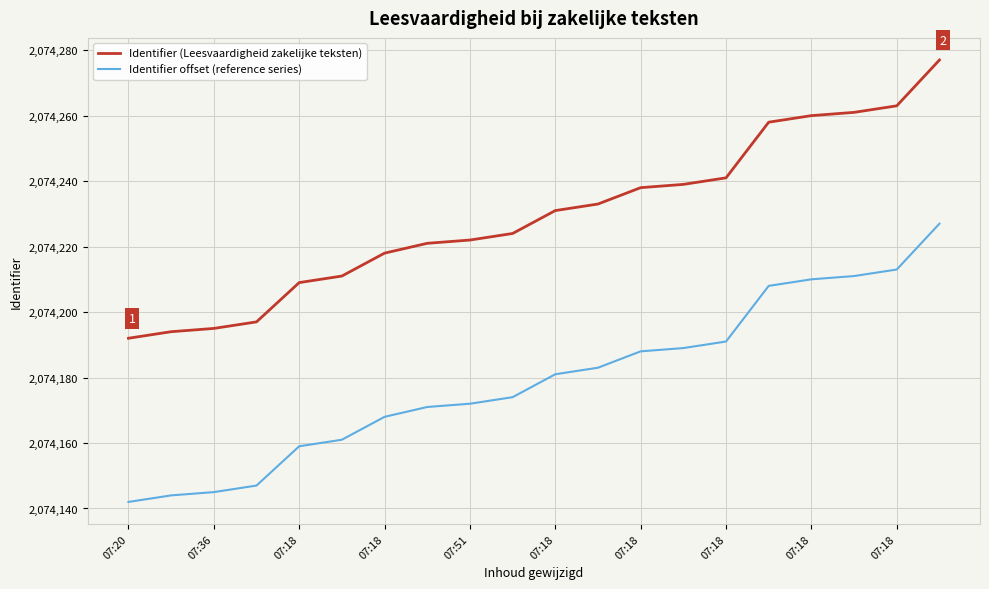

True or false: Identifier offset (reference series) and Identifier (Leesvaardigheid zakelijke teksten) cross at least once.

False